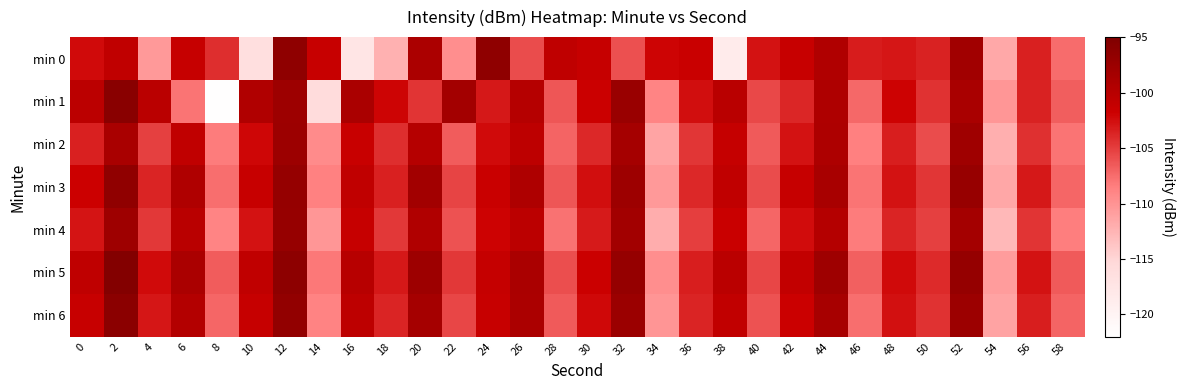

Reading left to right, extract all data points from this chart.

min 0: 0=-102.3	2=-100.8	4=-110.5	6=-101.3	8=-104.2	10=-116.5	12=-96.4	14=-101.4	16=-117.6	18=-112.2	20=-98.9	22=-109.6	24=-96.4	26=-105.8	28=-100.6	30=-101.2	32=-106.0	34=-102.0	36=-101.6	38=-118.4	40=-102.8	42=-101.4	44=-99.4	46=-103.3	48=-103.0	50=-103.6	52=-98.0	54=-111.6	56=-103.5	58=-107.5
min 1: 0=-100.3	2=-95.9	4=-100.2	6=-107.9	8=-121.8	10=-99.3	12=-97.7	14=-115.8	16=-98.8	18=-102.0	20=-104.5	22=-98.2	24=-103.1	26=-99.8	28=-106.3	30=-101.7	32=-97.4	34=-108.9	36=-102.5	38=-100.1	40=-105.6	42=-103.8	44=-99.2	46=-107.3	48=-101.9	50=-104.4	52=-98.7	54=-110.2	56=-103.6	58=-106.8
min 2: 0=-103.5	2=-98.7	4=-105.2	6=-100.8	8=-108.3	10=-102.1	12=-97.6	14=-109.4	16=-101.5	18=-104.2	20=-99.8	22=-106.7	24=-102.3	26=-100.5	28=-107.1	30=-103.9	32=-98.4	34=-111.3	36=-104.6	38=-101.2	40=-106.5	42=-102.7	44=-99.1	46=-108.6	48=-103.4	50=-105.8	52=-97.9	54=-112.1	56=-104.3	58=-107.9
min 3: 0=-101.8	2=-96.5	4=-103.7	6=-99.3	8=-107.6	10=-101.4	12=-96.9	14=-108.7	16=-100.8	18=-103.5	20=-98.1	22=-105.4	24=-101.6	26=-99.2	28=-106.3	30=-102.5	32=-97.7	34=-110.4	36=-103.9	38=-100.7	40=-105.8	42=-101.3	44=-98.6	46=-107.9	48=-102.8	50=-104.7	52=-97.2	54=-111.5	56=-103.1	58=-107.2
min 4: 0=-102.9	2=-97.8	4=-104.8	6=-100.1	8=-108.9	10=-102.7	12=-97.1	14=-110.2	16=-101.3	18=-104.8	20=-99.4	22=-106.1	24=-101.9	26=-100.3	28=-107.8	30=-103.2	32=-98.1	34=-111.9	36=-105.1	38=-101.6	40=-107.2	42=-102.4	44=-99.7	46=-108.3	48=-103.7	50=-105.2	52=-98.3	54=-112.8	56=-104.5	58=-108.4
min 5: 0=-100.6	2=-95.4	4=-102.3	6=-98.9	8=-106.7	10=-100.8	12=-96.3	14=-108.1	16=-100.0	18=-103.1	20=-97.7	22=-104.8	24=-101.2	26=-98.8	28=-105.9	30=-101.7	32=-97.0	34=-109.6	36=-103.4	38=-100.2	40=-105.5	42=-101.0	44=-97.8	46=-106.9	48=-102.3	50=-104.0	52=-97.0	54=-110.7	56=-102.8	58=-106.5
min 6: 0=-101.4	2=-96.1	4=-103.0	6=-99.6	8=-107.2	10=-101.3	12=-96.7	14=-108.8	16=-100.5	18=-103.7	20=-98.4	22=-105.5	24=-101.4	26=-99.0	28=-106.6	30=-102.2	32=-97.5	34=-110.1	36=-103.7	38=-100.9	40=-106.1	42=-101.7	44=-98.5	46=-107.6	48=-102.6	50=-104.4	52=-97.6	54=-111.2	56=-103.4	58=-107.1